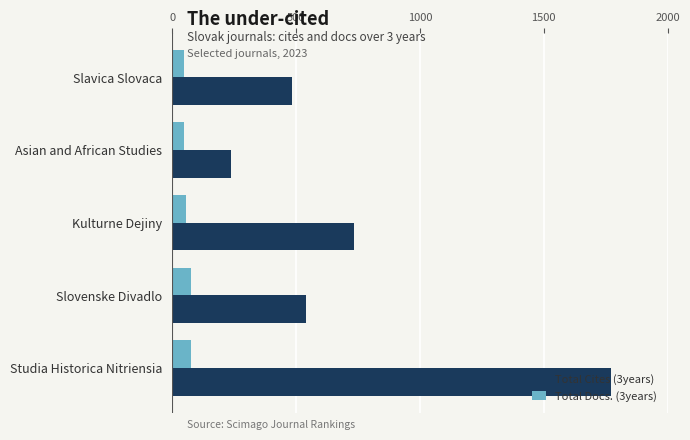

What are all the series names shown in the legend?

Total Cites (3years), Total Docs. (3years)